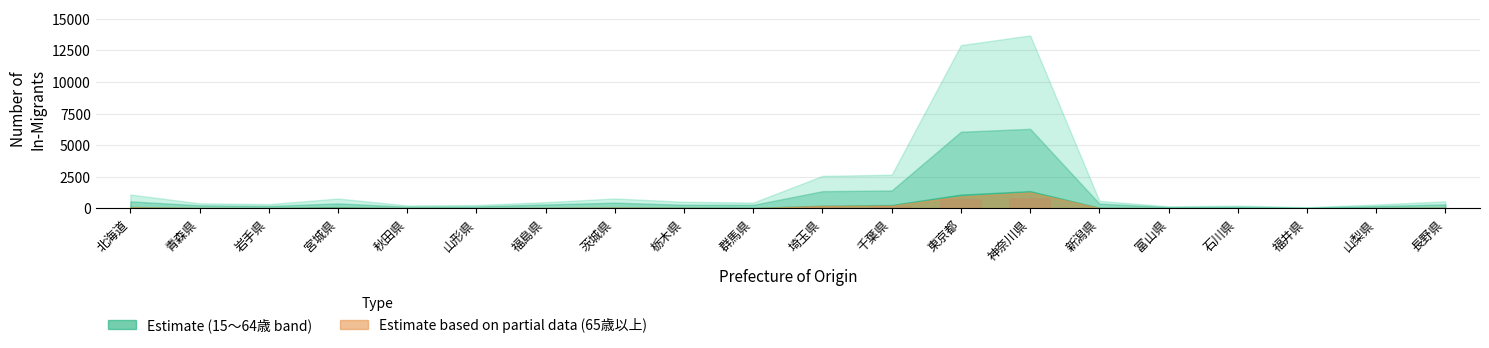

Is it true that the value at 東京都 is 706?

True